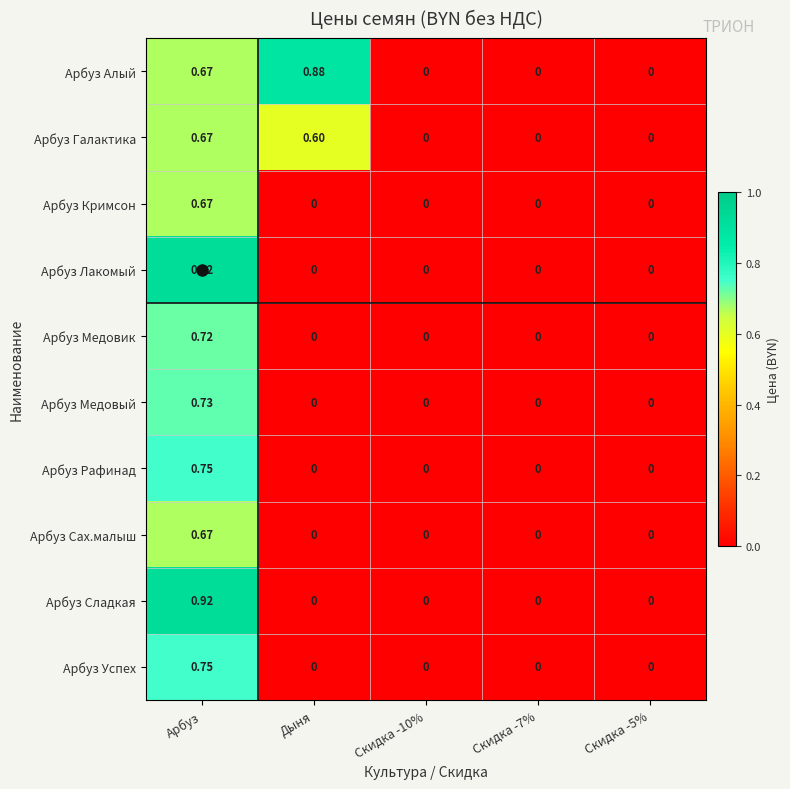

Is the value of Арбуз Успех at Арбуз greater than the value of Арбуз Рафинад at Скидка -5%?

Yes